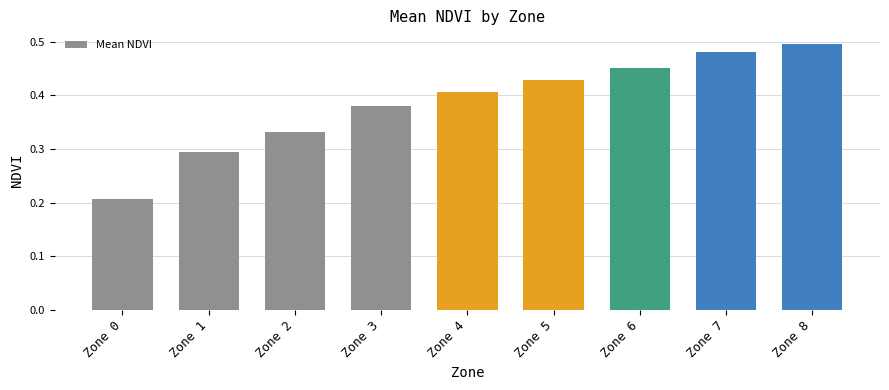

What is the sum of all values?

3.5